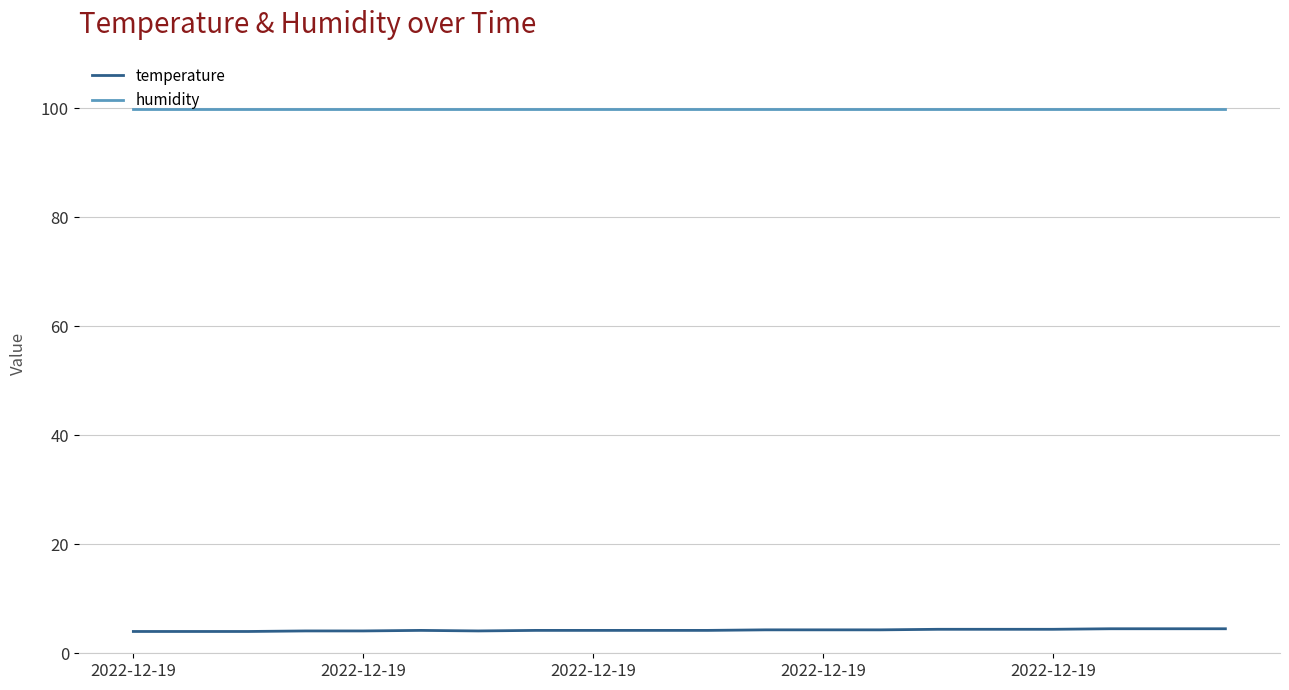

Rank the series by their maximum value, from highest to lowest.

humidity, temperature